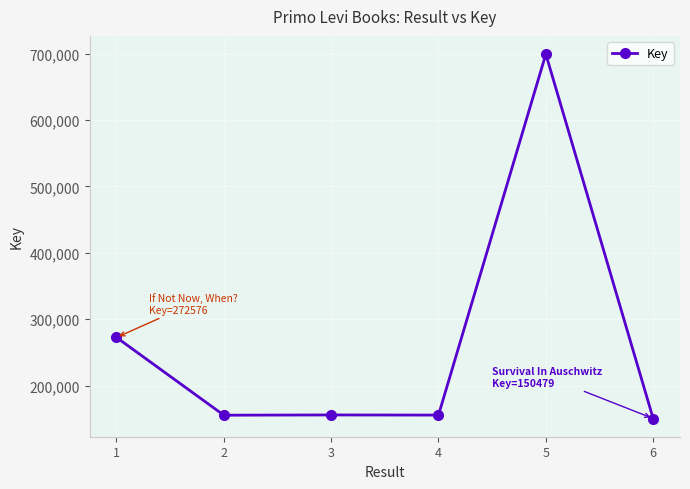

What is the difference between the values at 4 and 5?

543544